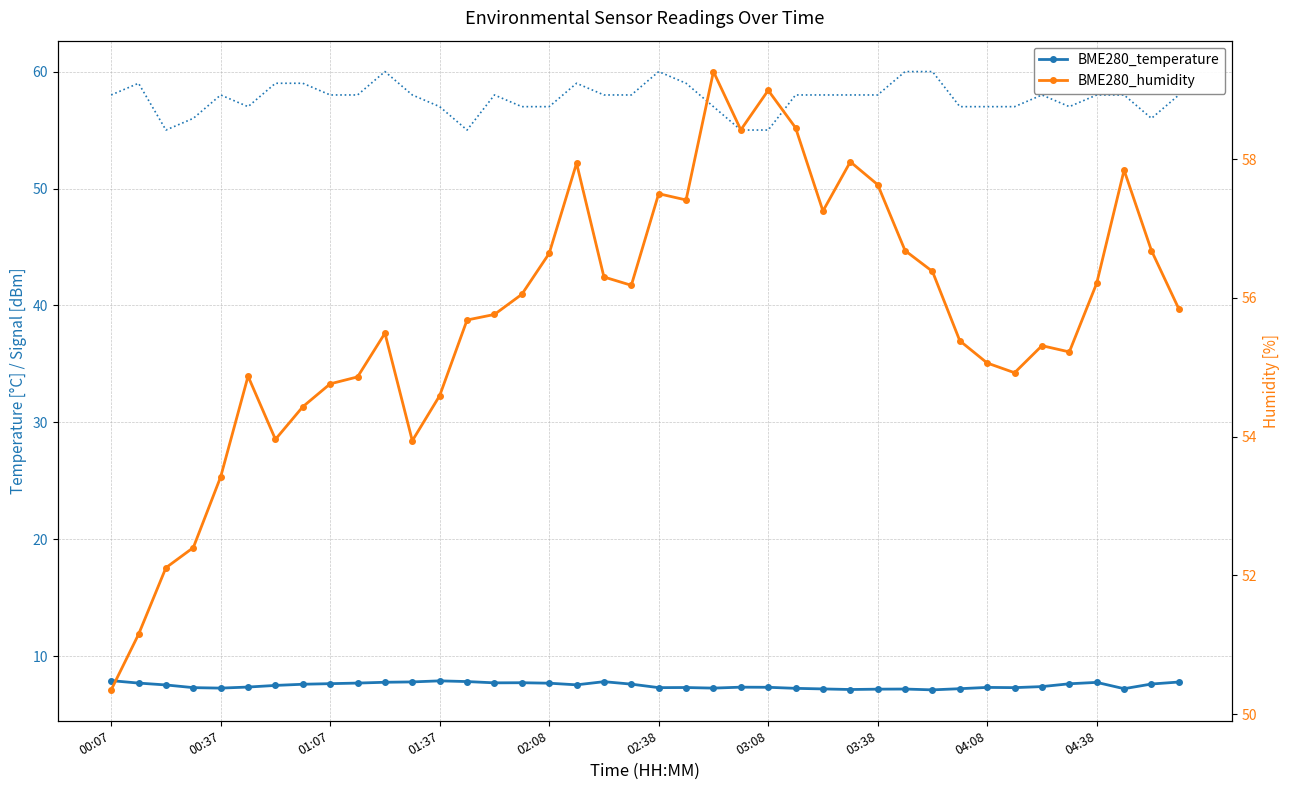

What is the difference between the highest and lowest values at 25?

51.2